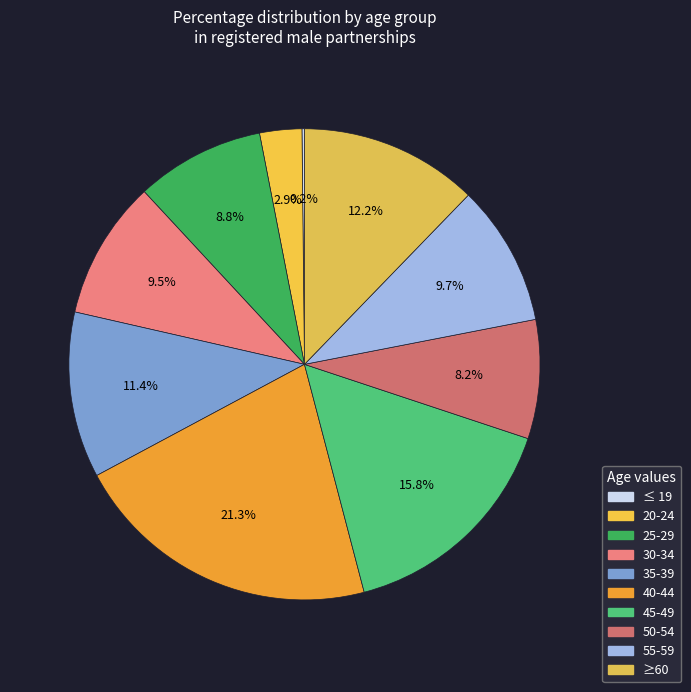

Is 40-44 the majority of the pie?

No